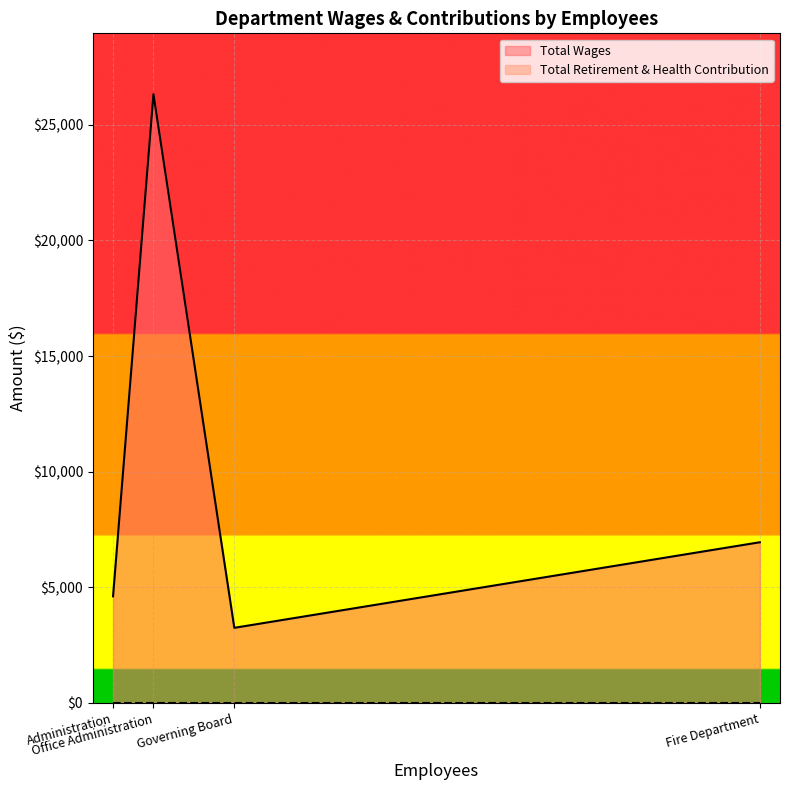

True or false: Total Retirement & Health Contribution and Total Wages intersect in this chart.

False